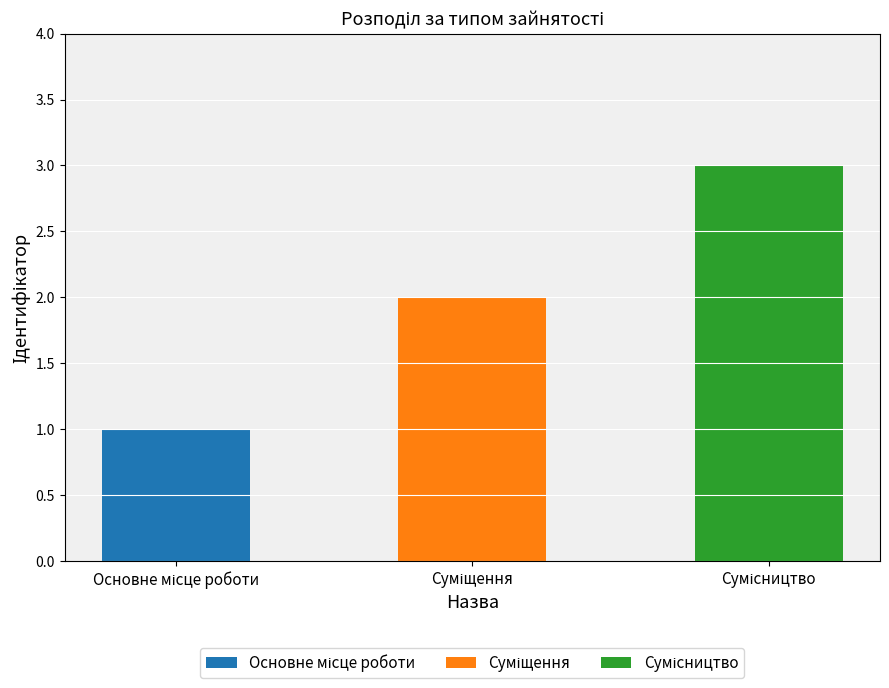

What is the label of the 3rd bar from the left?

Сумісництво